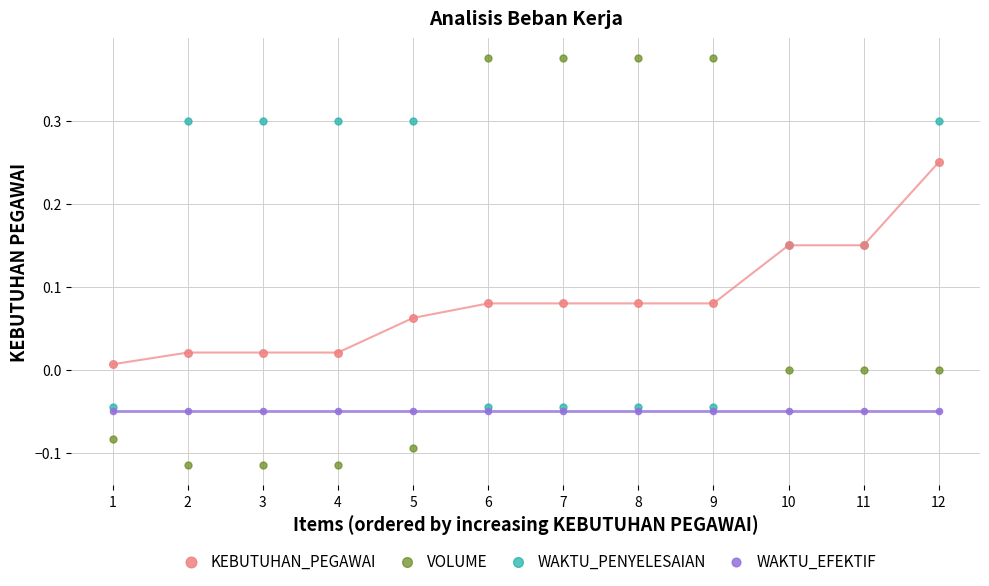

What are all the series names shown in the legend?

KEBUTUHAN_PEGAWAI, VOLUME, WAKTU_PENYELESAIAN, WAKTU_EFEKTIF